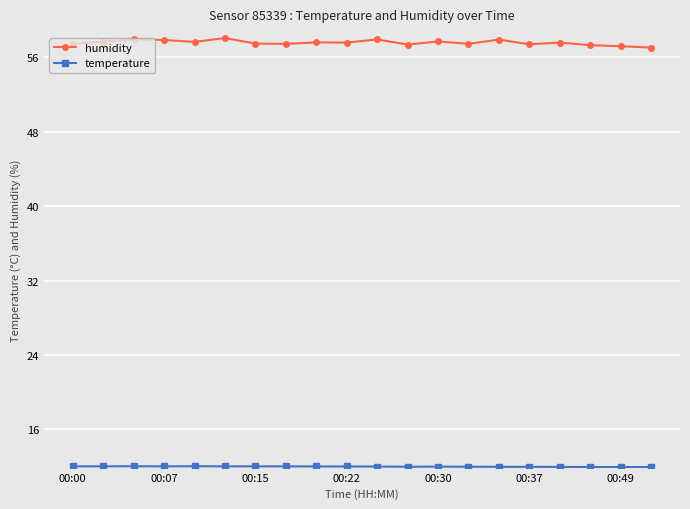

Which series has the largest total across all categories?

humidity